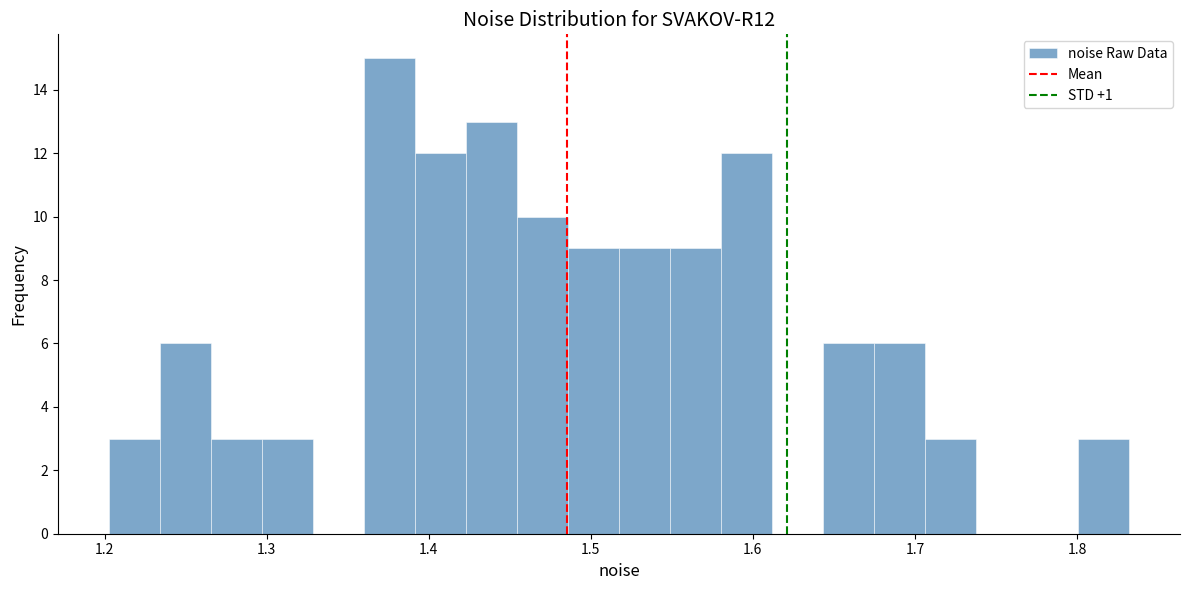

Around what value on the x-axis is the tallest bar? Give the approximate position of its centre, as read against the axis.

1.38